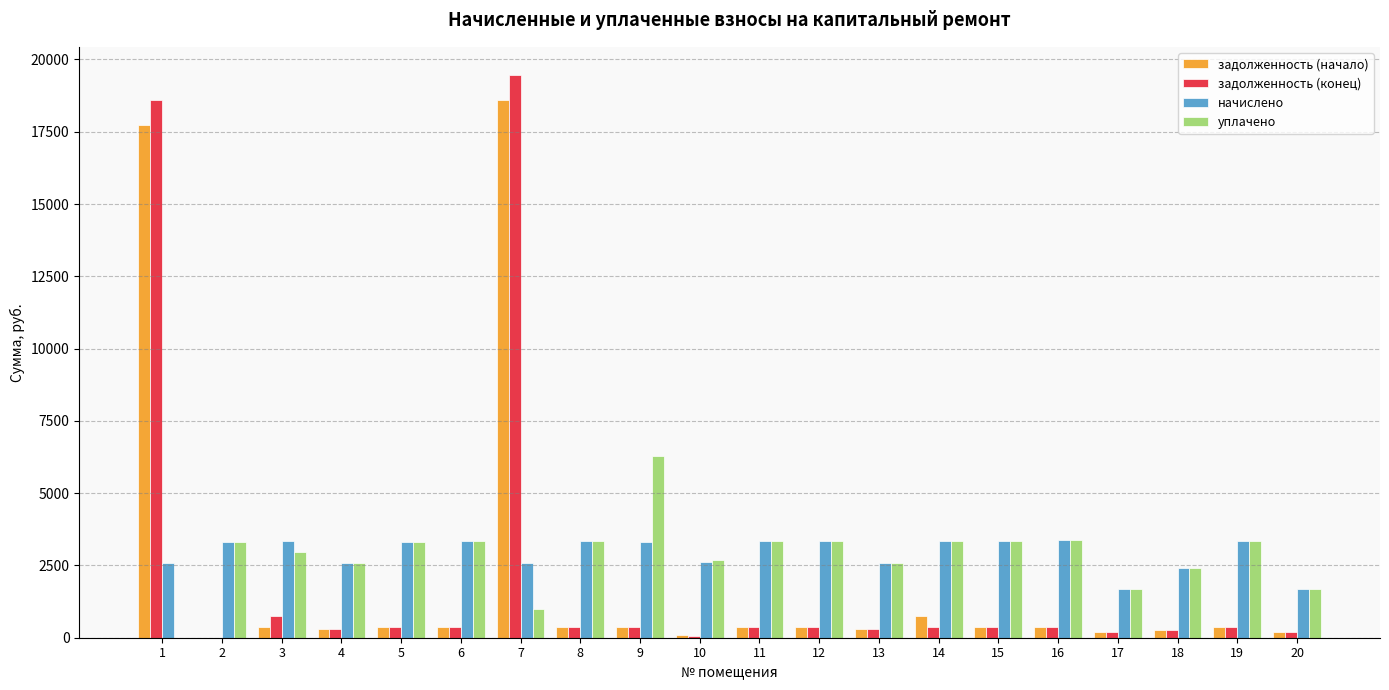

How many distinct data groups are displayed?

4